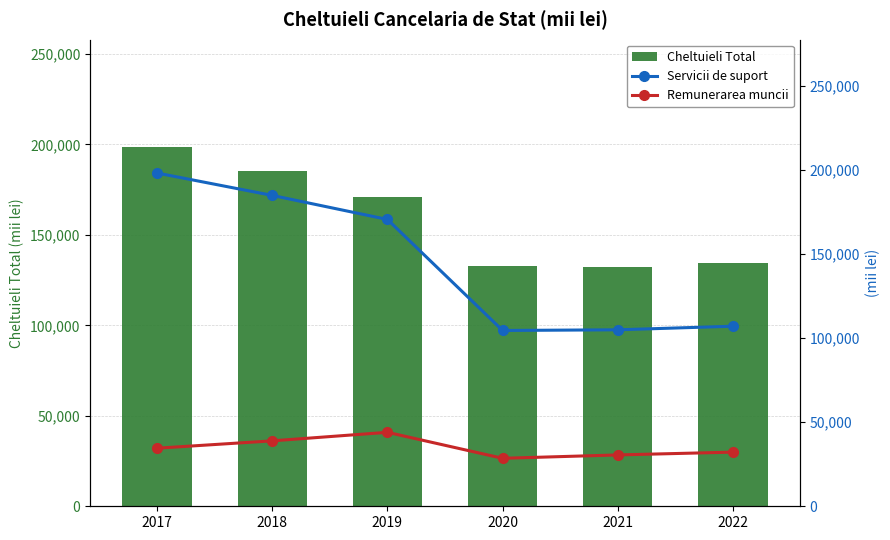

What is the maximum value shown in the chart?

198353.9